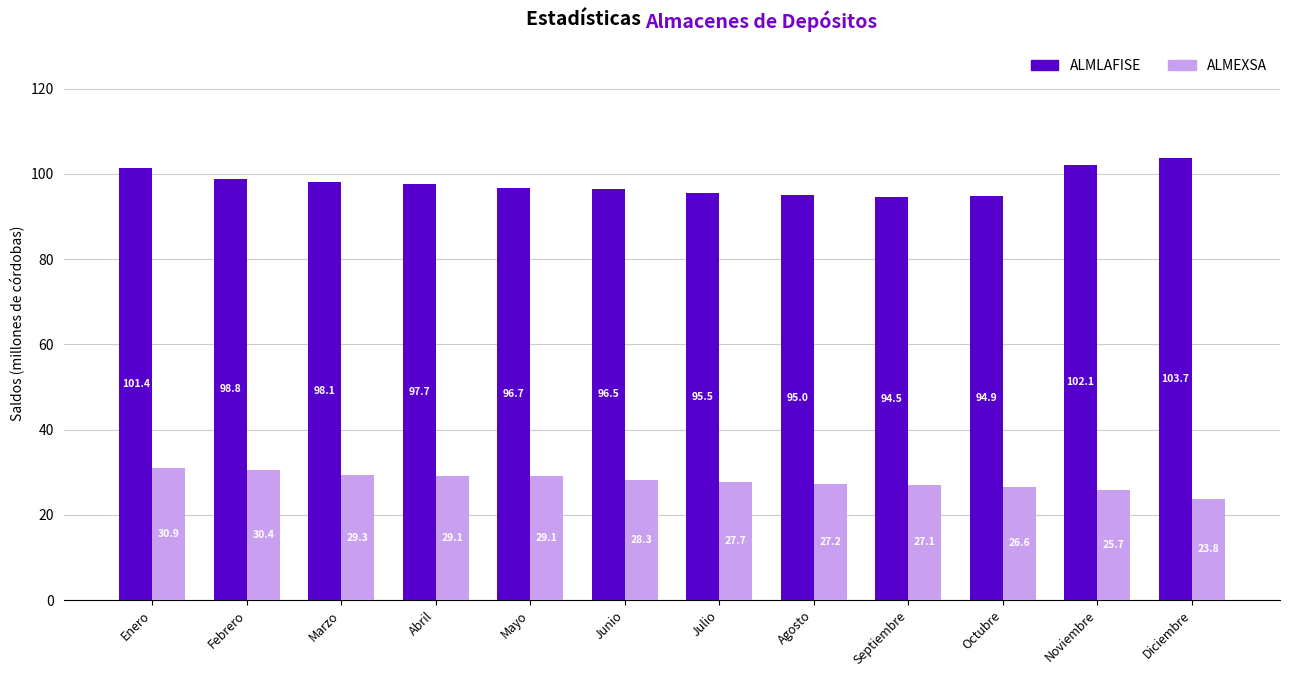

Is the value of ALMEXSA at Febrero greater than the value of ALMLAFISE at Agosto?

No